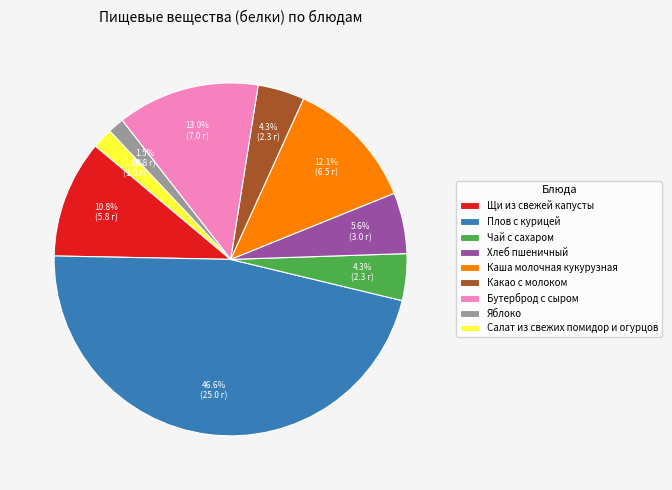

How many segments does this pie chart have?

9